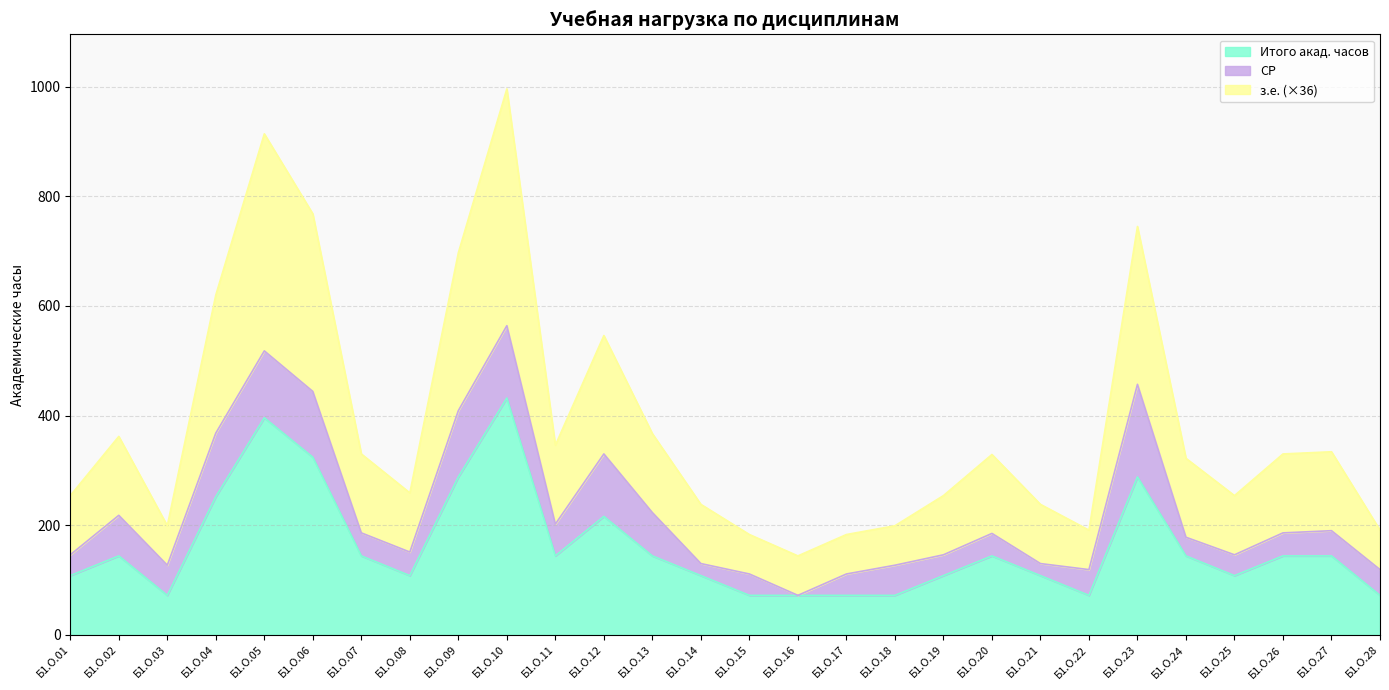

What is the value of the з.е. point at the 4th from the left?

620